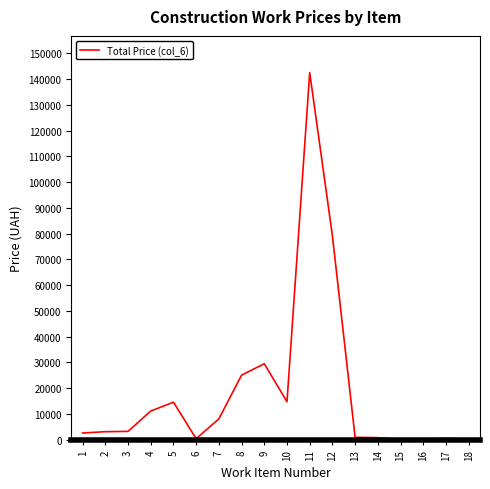

The value at 8 is 14481.2. True or false?

False